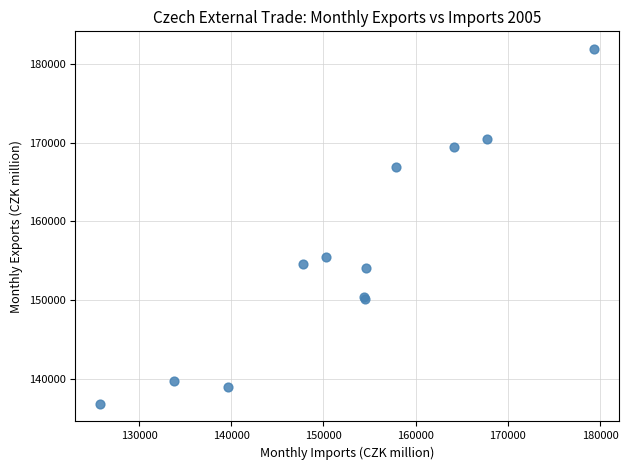

What Y value in the scatter plot is closest to 159345?

155454